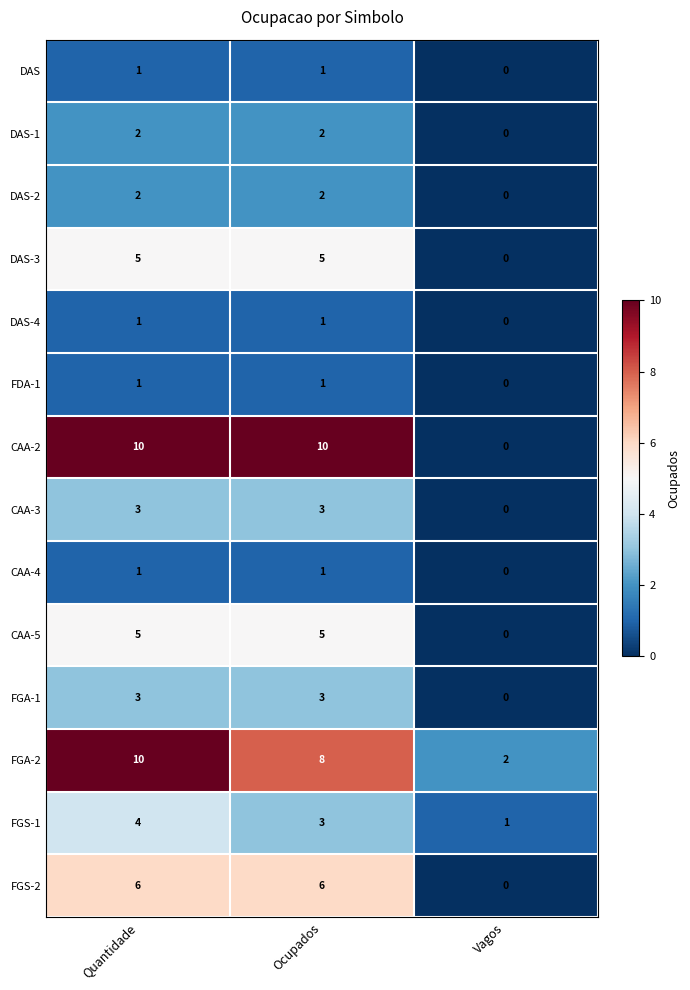

At which category is the sum across all series the highest?

Quantidade